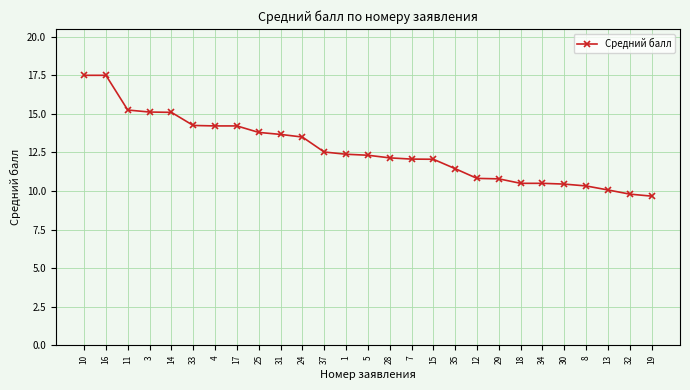

Between 31 and 11, which is larger?

11